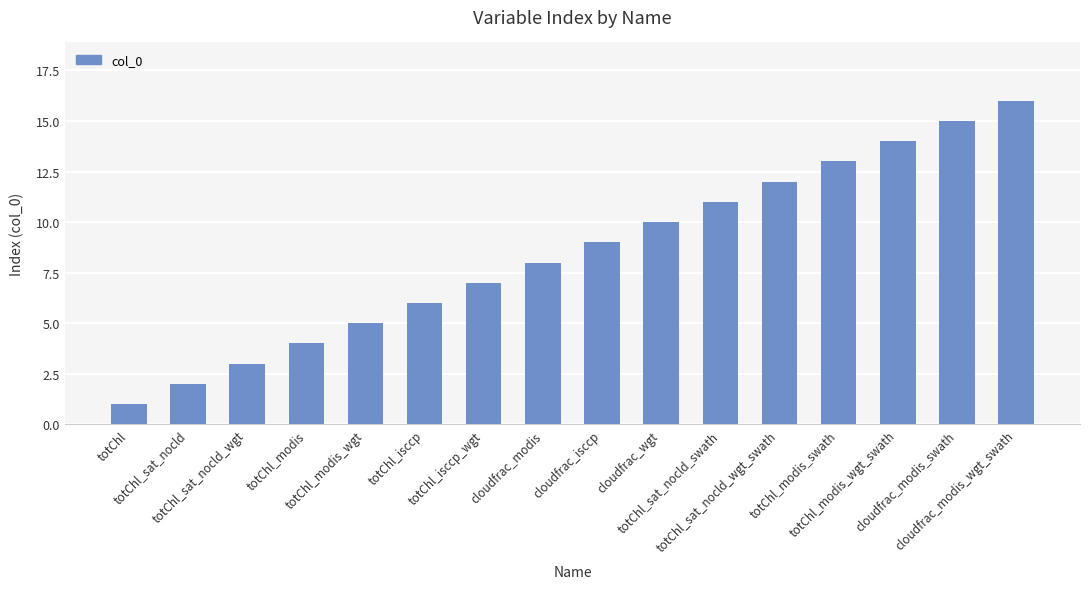

What is the difference between the maximum and minimum values?

15